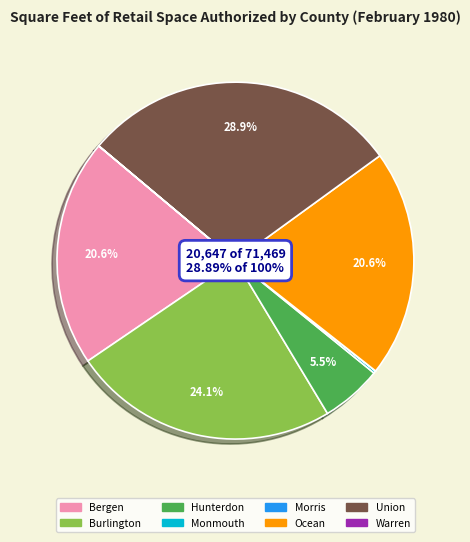

What portion of the pie excludes Hunterdon?

94.5%